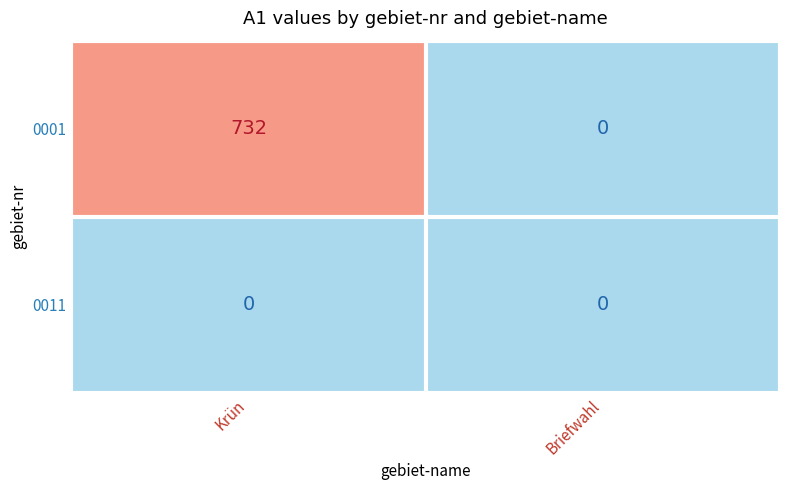

Reading left to right, transcribe all the data shown in this chart.

0001: Krün=732	Briefwahl=0
0011: Krün=0	Briefwahl=0